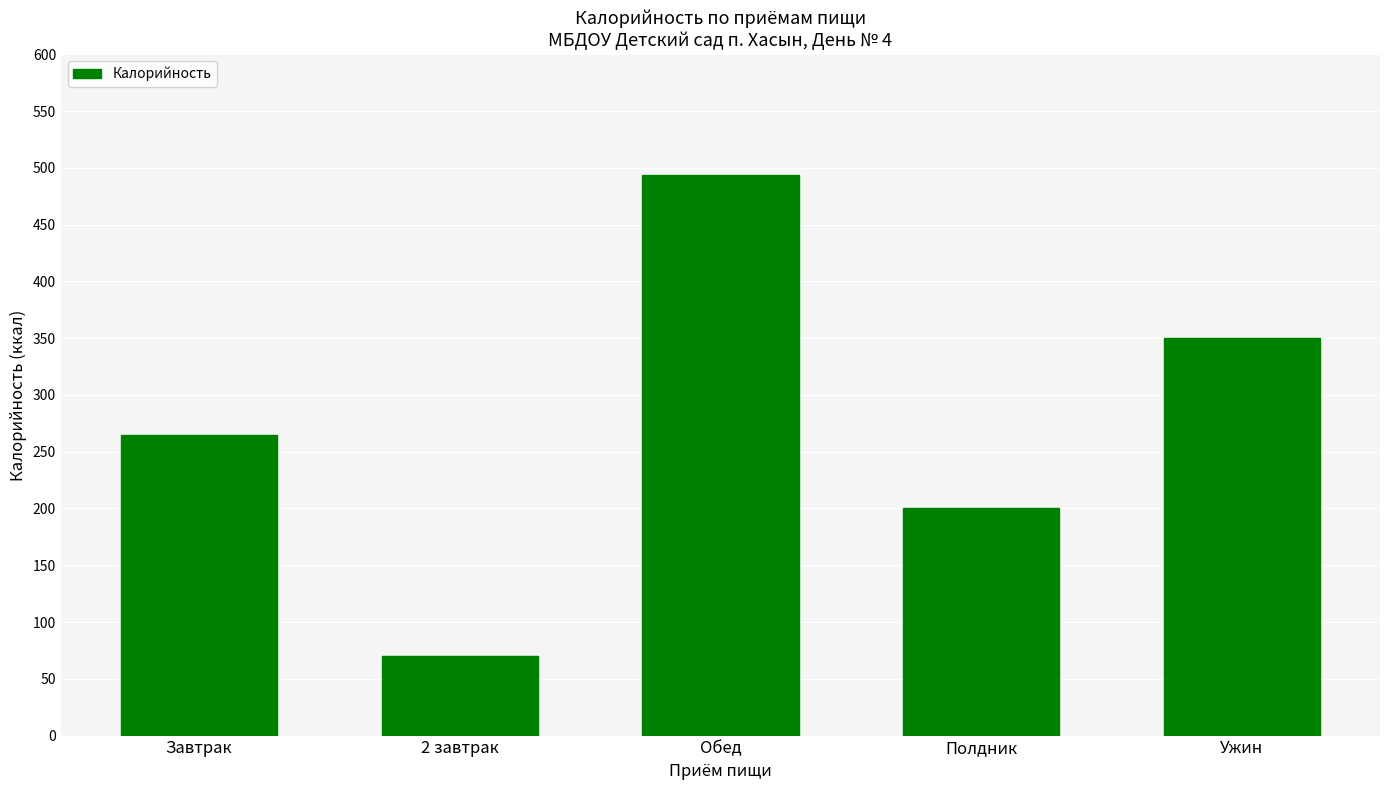

What is the average value?

276